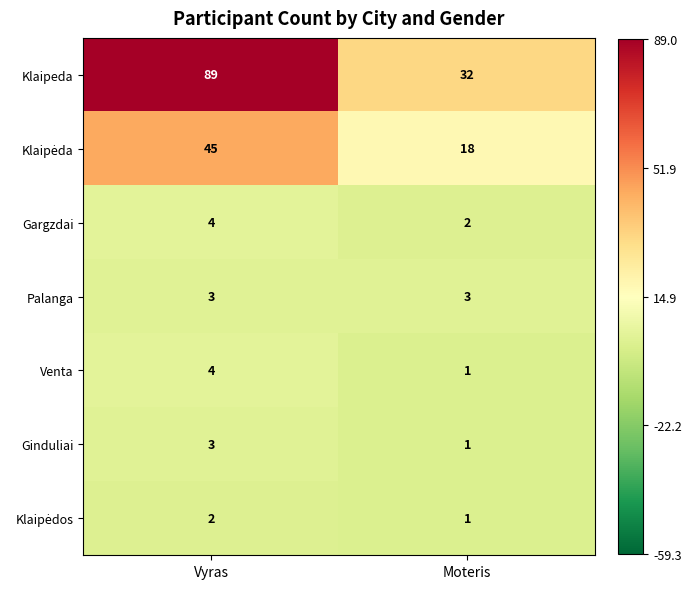

What is the sum of the Klaipeda values at Moteris and Vyras?

121